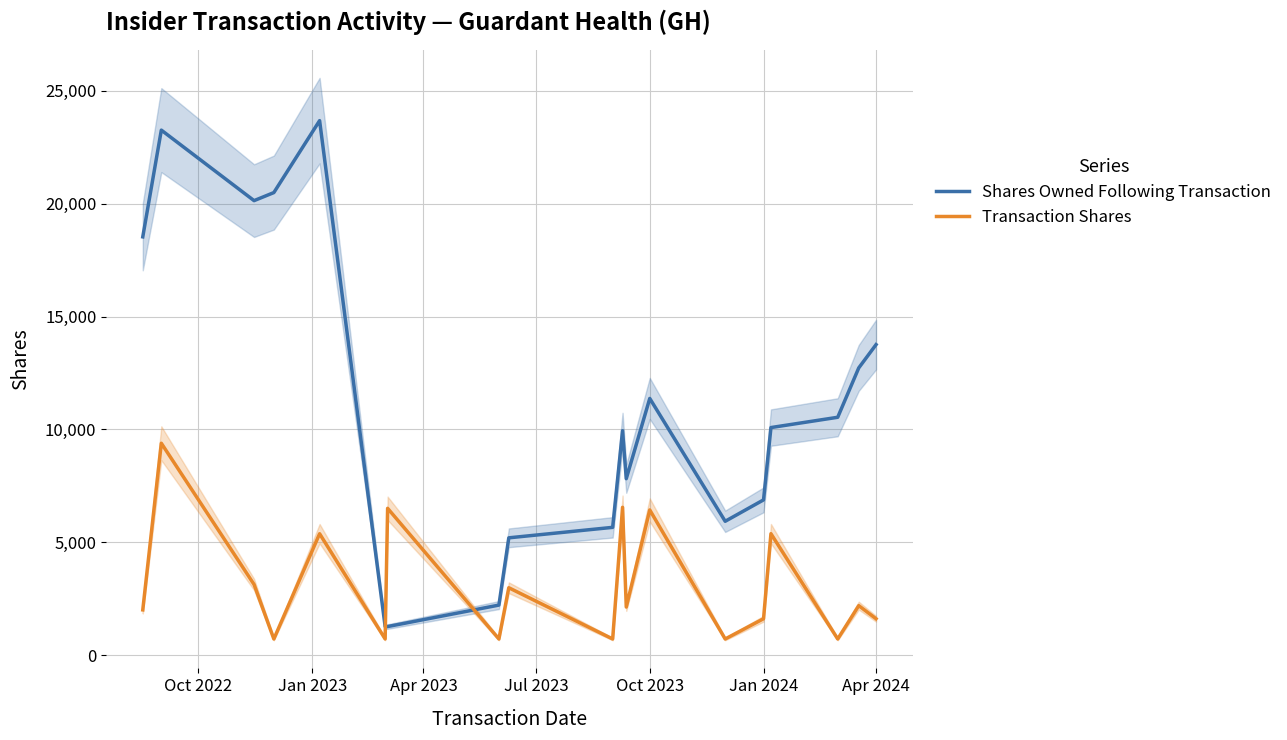

Which series has the largest total across all categories?

Shares Owned Following Transaction